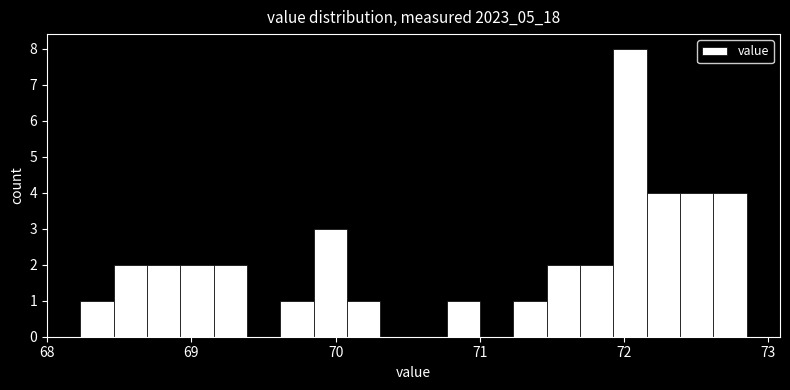

Around what value on the x-axis is the tallest bar? Give the approximate position of its centre, as read against the axis.

72.0